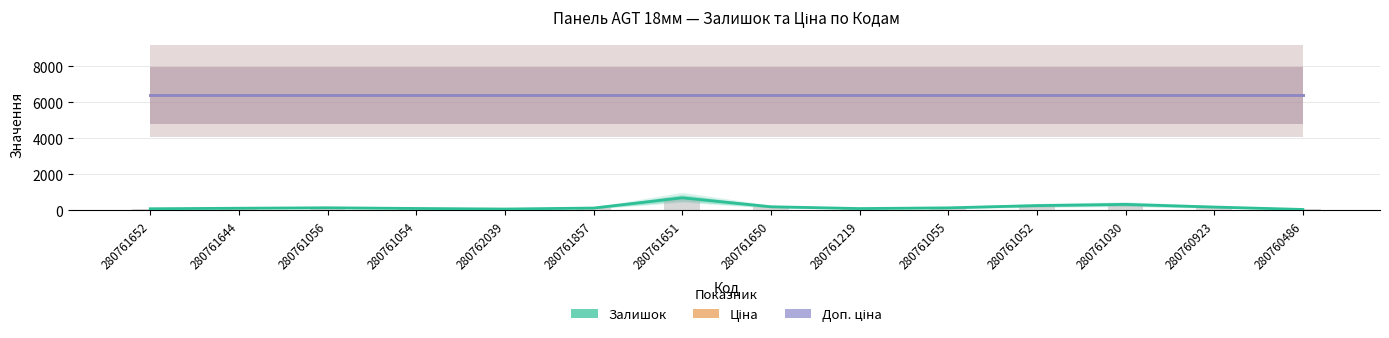

What is the sum of all Ціна values?

89371.9